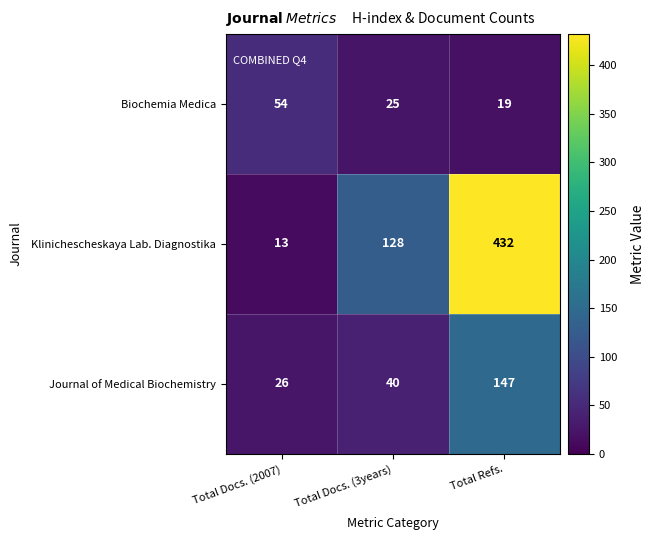

How many data points does each series have?

3